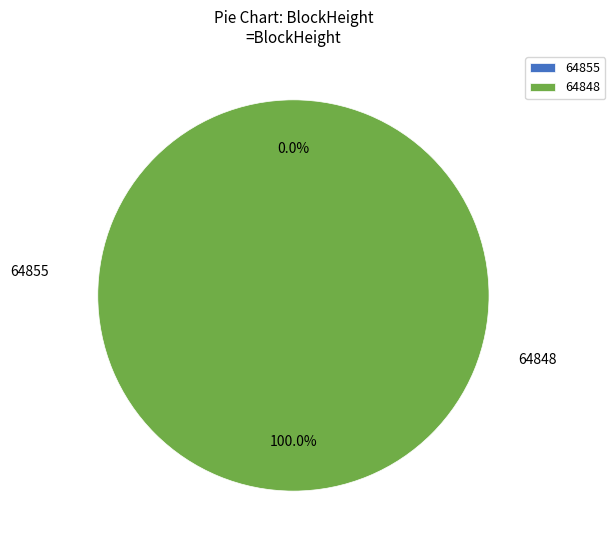

How many slices are in this pie chart?

2